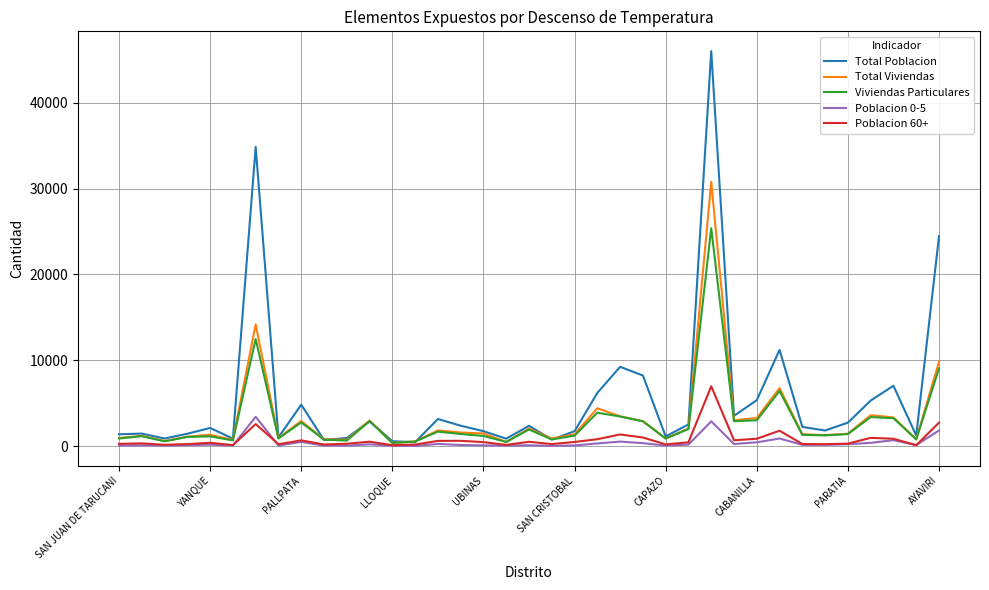

List the series in order of their peak value, highest first.

Total Poblacion, Total Viviendas, Viviendas Particulares, Poblacion 60+, Poblacion 0-5